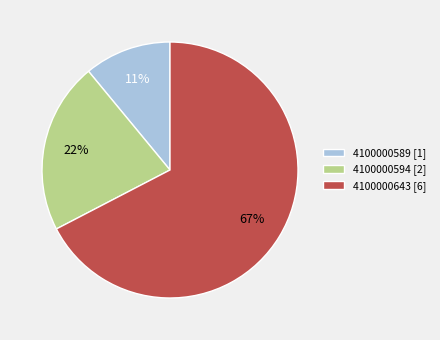

The 4100000589 slice represents 11% of the pie. True or false?

True